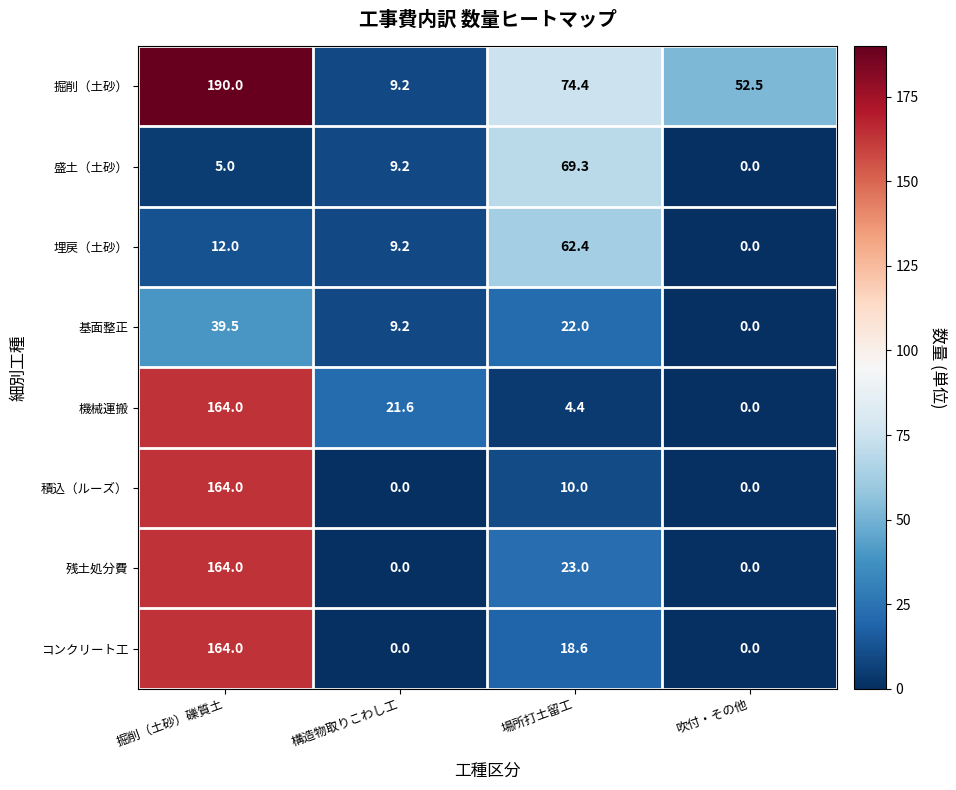

Which series has the largest range (max minus min)?

掘削（土砂）